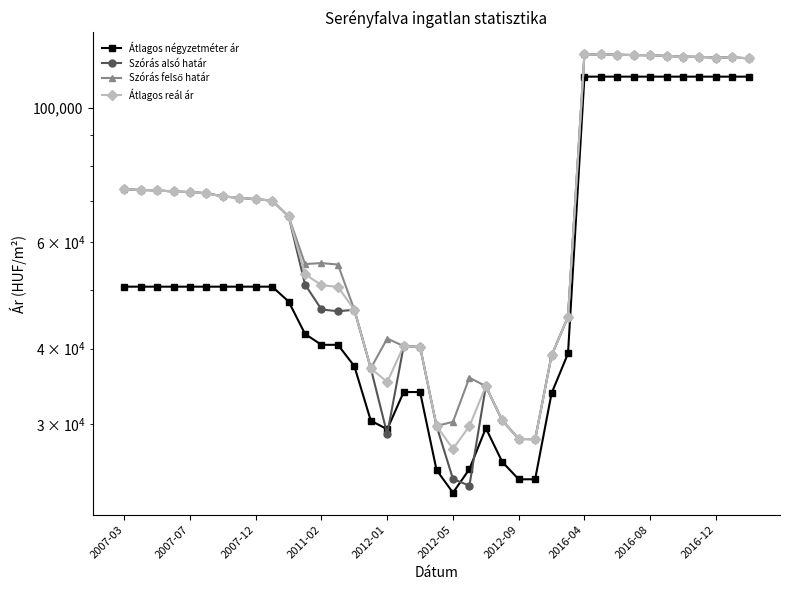

True or false: Átlagos négyzetméter ár and Átlagos reál ár intersect in this chart.

False